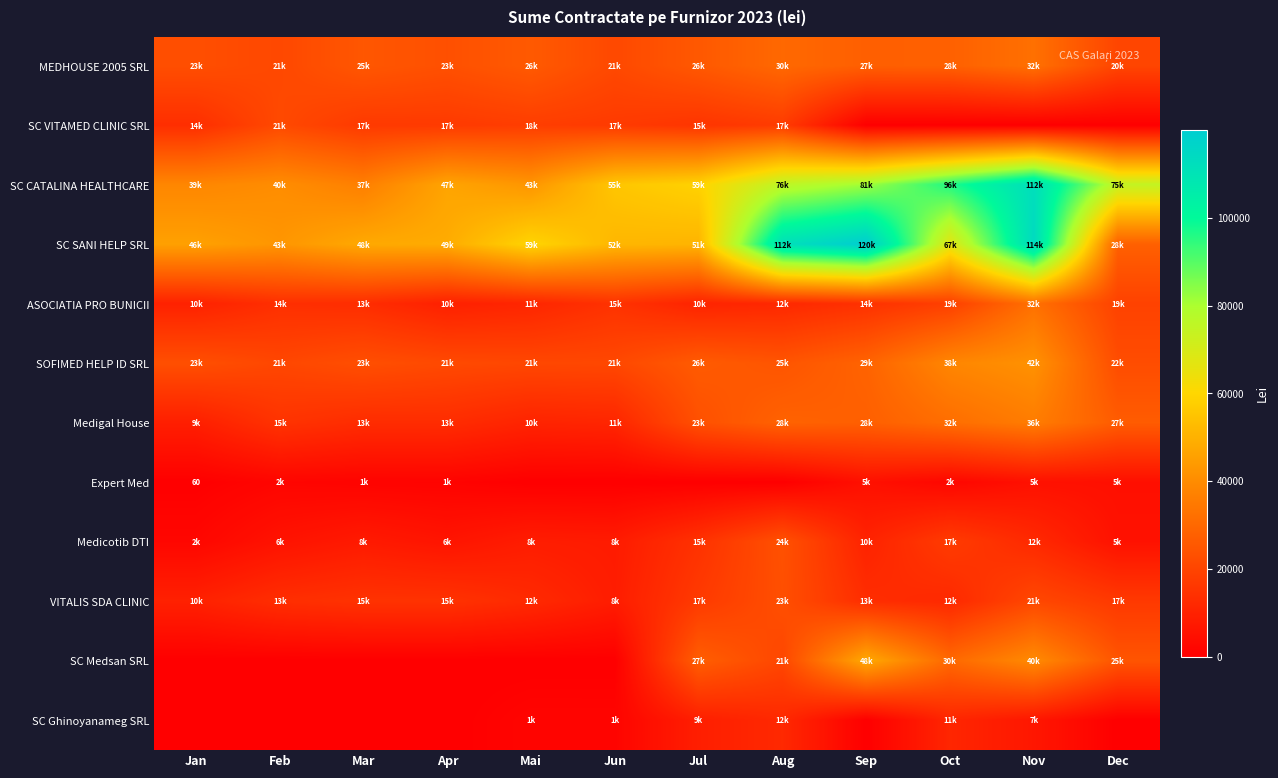

What is the total value across all series at Dec?

241620.0